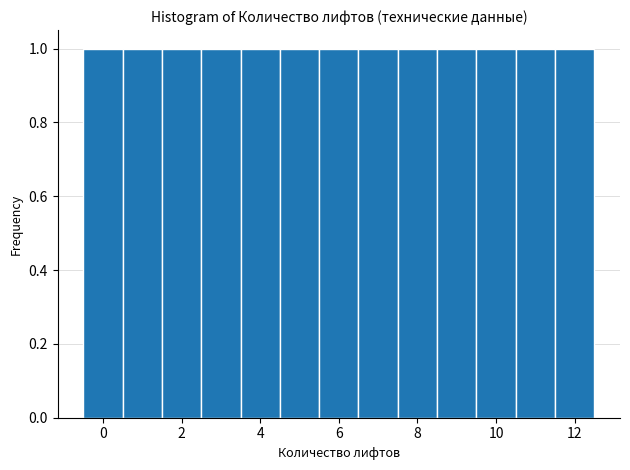

What is the height of the bar covering 2.5 to 3.5 on the x-axis? Neither the bar edges nor the heights are printed on the chart, so give them approximately, as read against the axes.

1